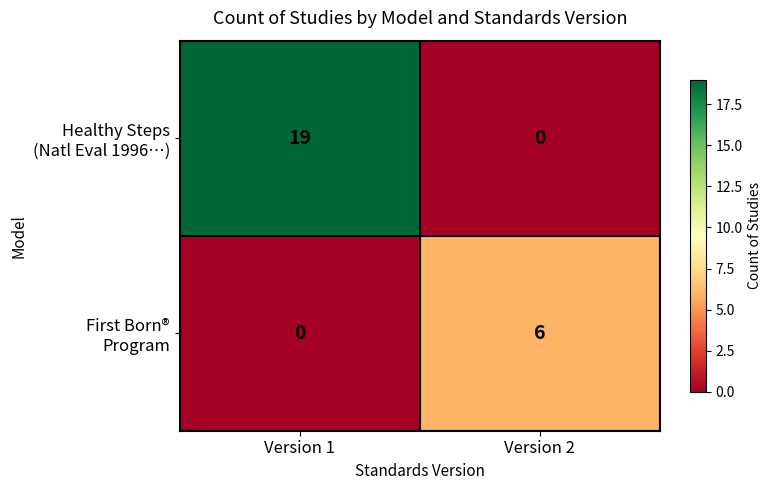

What is the difference between the highest and lowest values at Version 1?

19